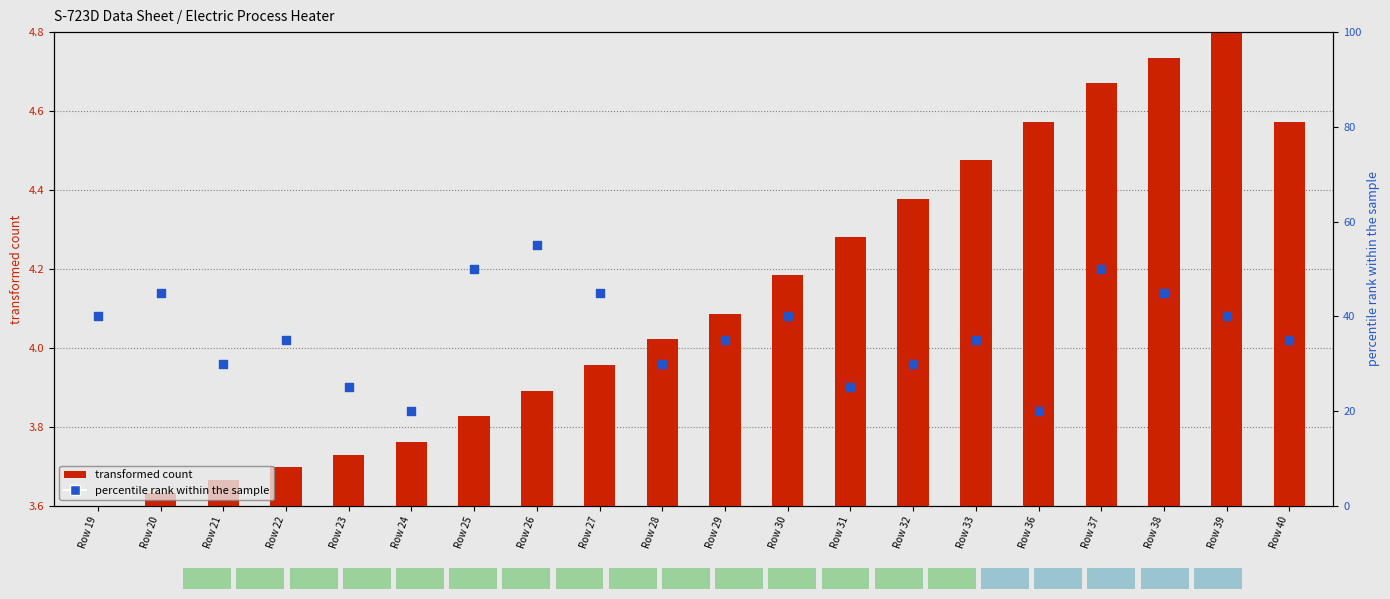

What are all the series names shown in the legend?

transformed count, percentile rank within the sample